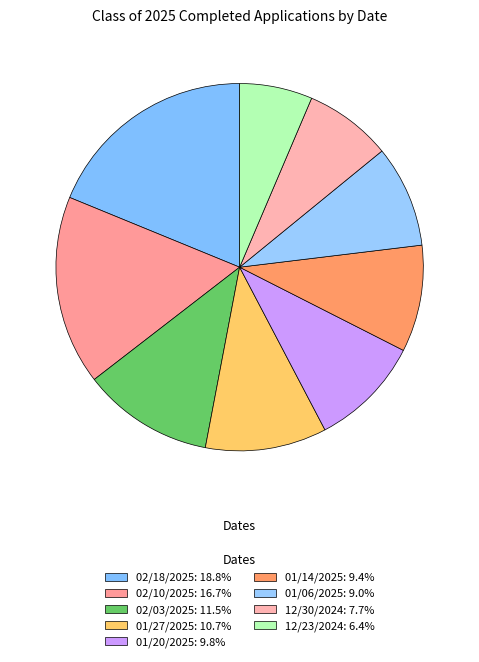

Does 12/30/2024 represent more than half of the total?

No